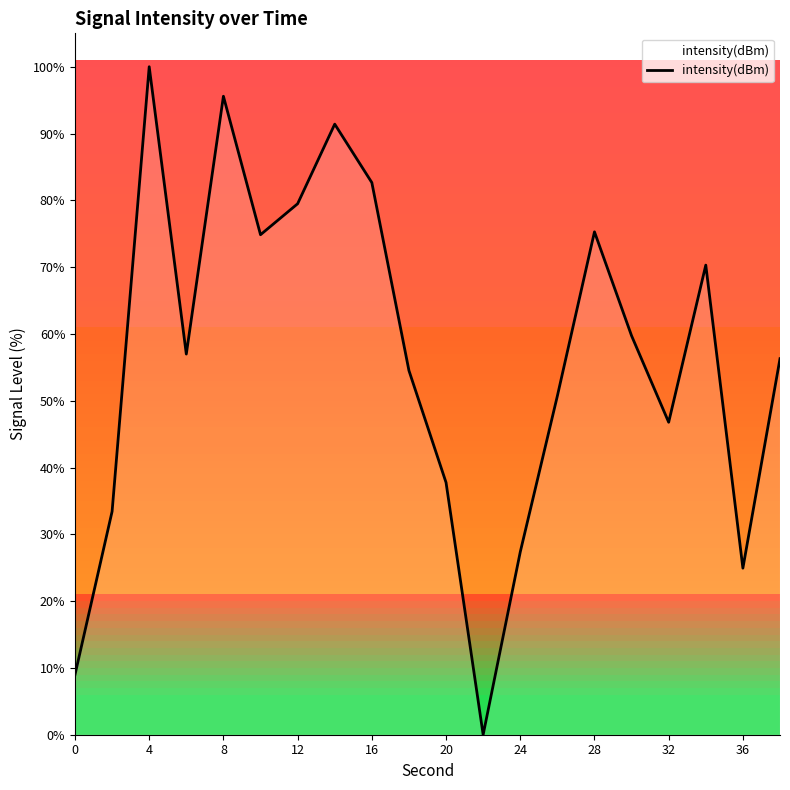

What is the difference between the maximum and minimum values?

100.0